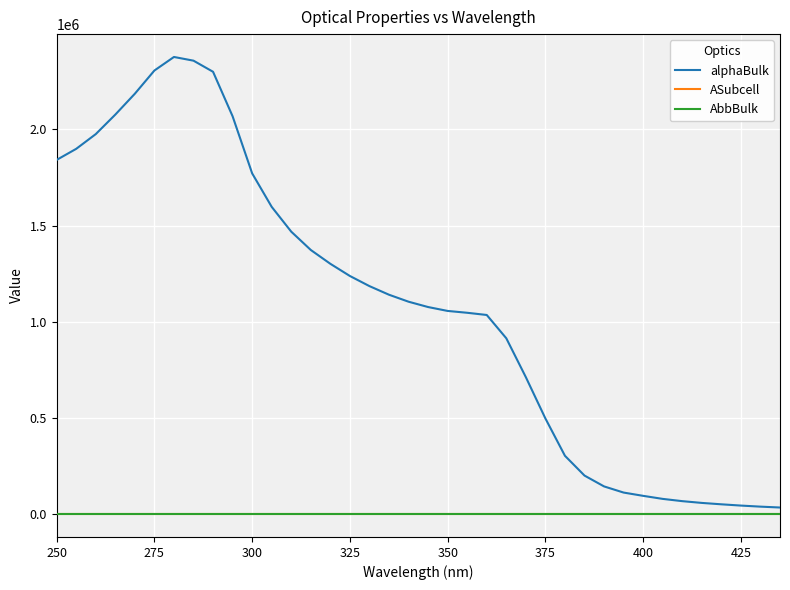

Which series has the largest total across all categories?

alphaBulk